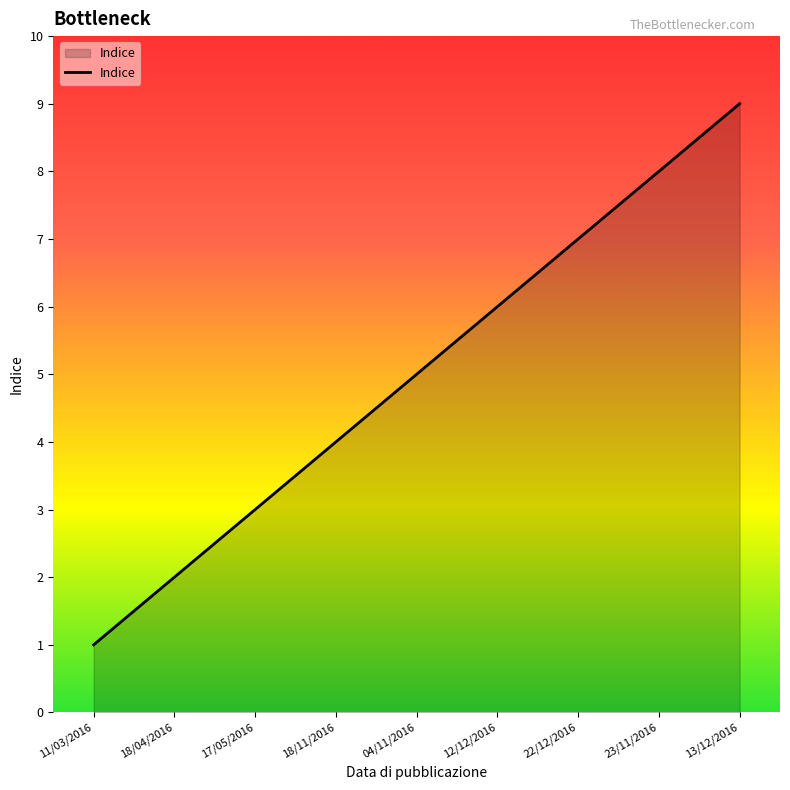

The chart shows a value of 16 at 13/12/2016. True or false?

False